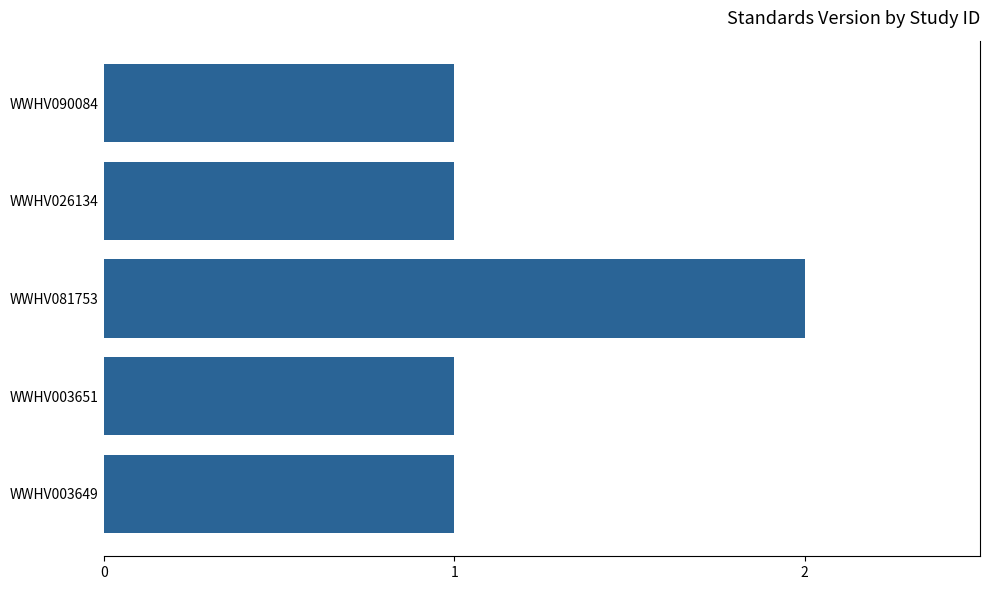

The value at WWHV081753 is 3. True or false?

False